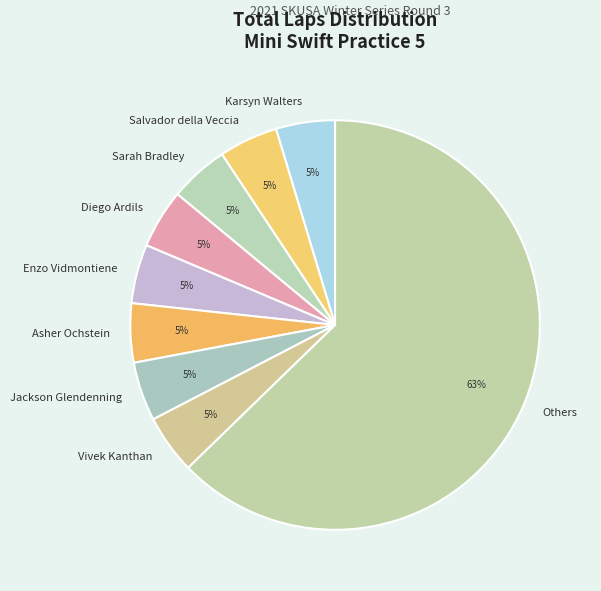

The Vivek Kanthan slice represents 5% of the pie. True or false?

True